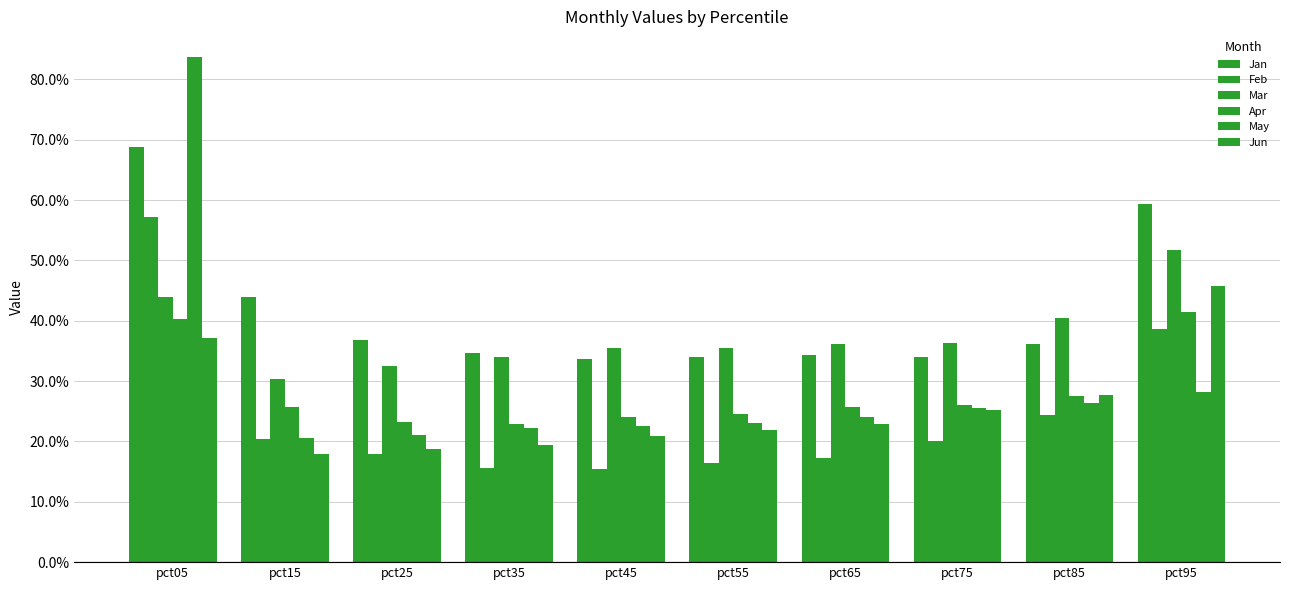

Rank the categories by Apr value from highest to lowest.

pct95, pct05, pct85, pct75, pct15, pct65, pct55, pct45, pct25, pct35